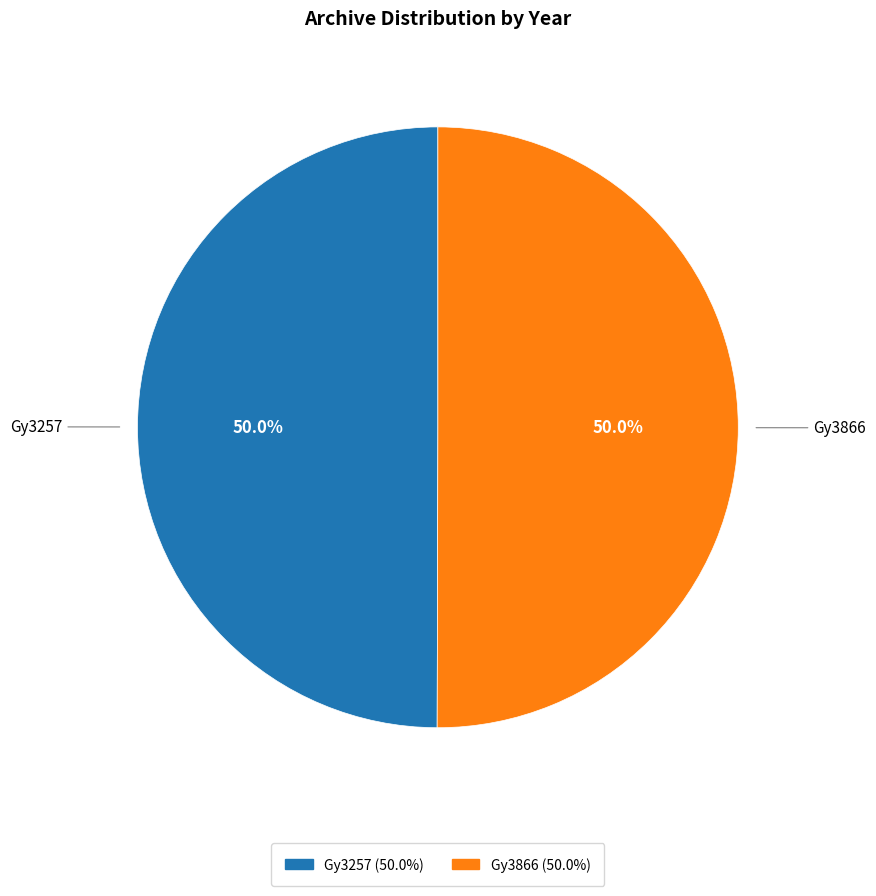

Do Gy3257 and Gy3866 together represent more than half of the pie?

Yes